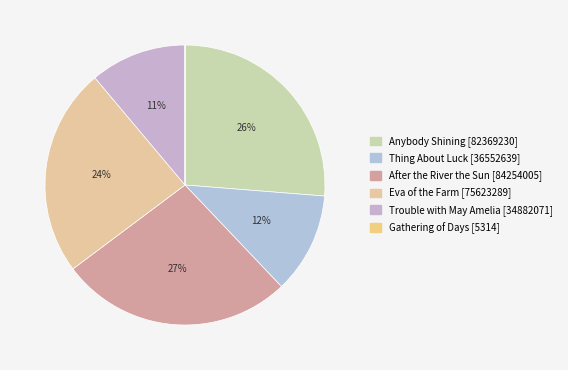

What is the change in value from Anybody Shining to Trouble with May Amelia?

-47487159